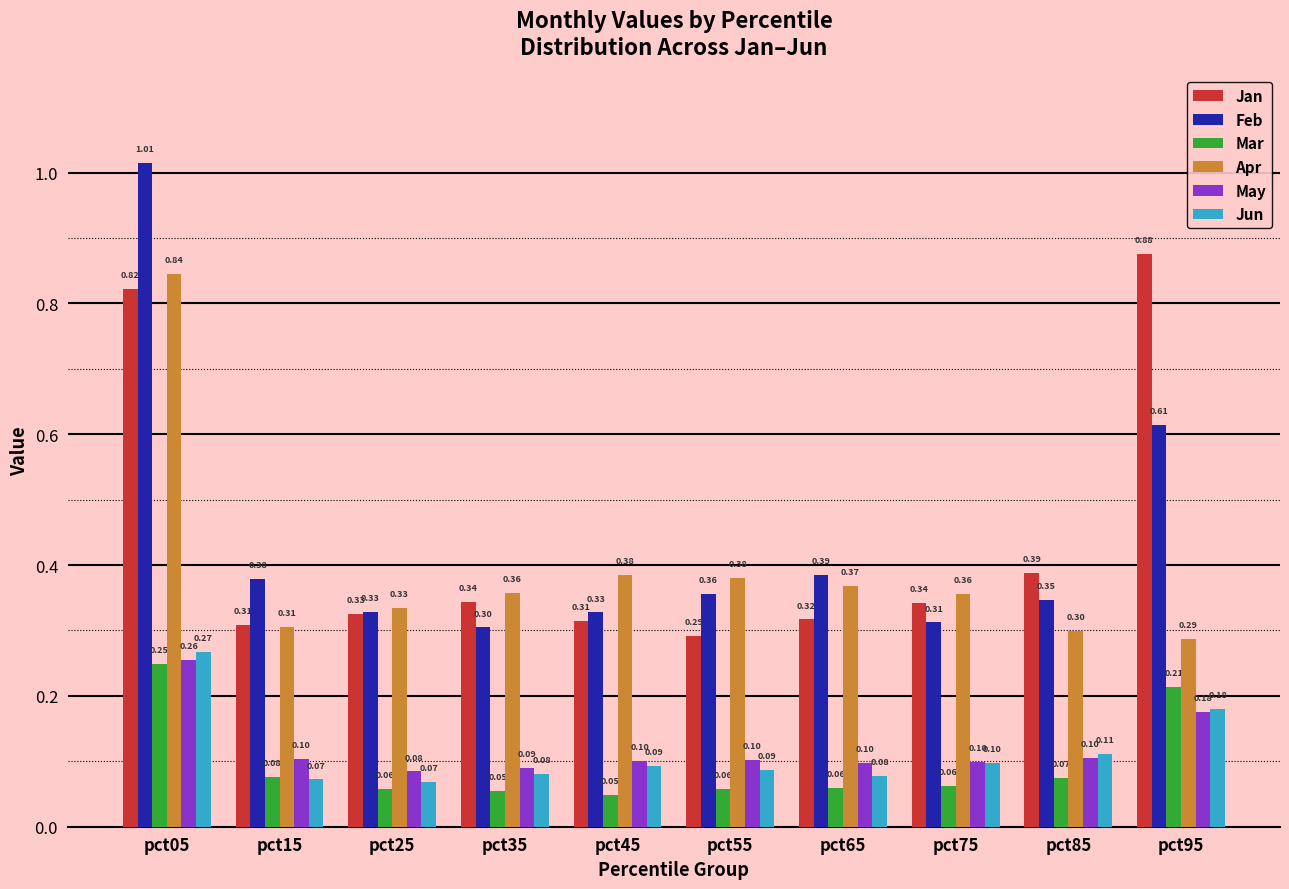

What is the value of the Mar bar at the 9th from the left?

0.1